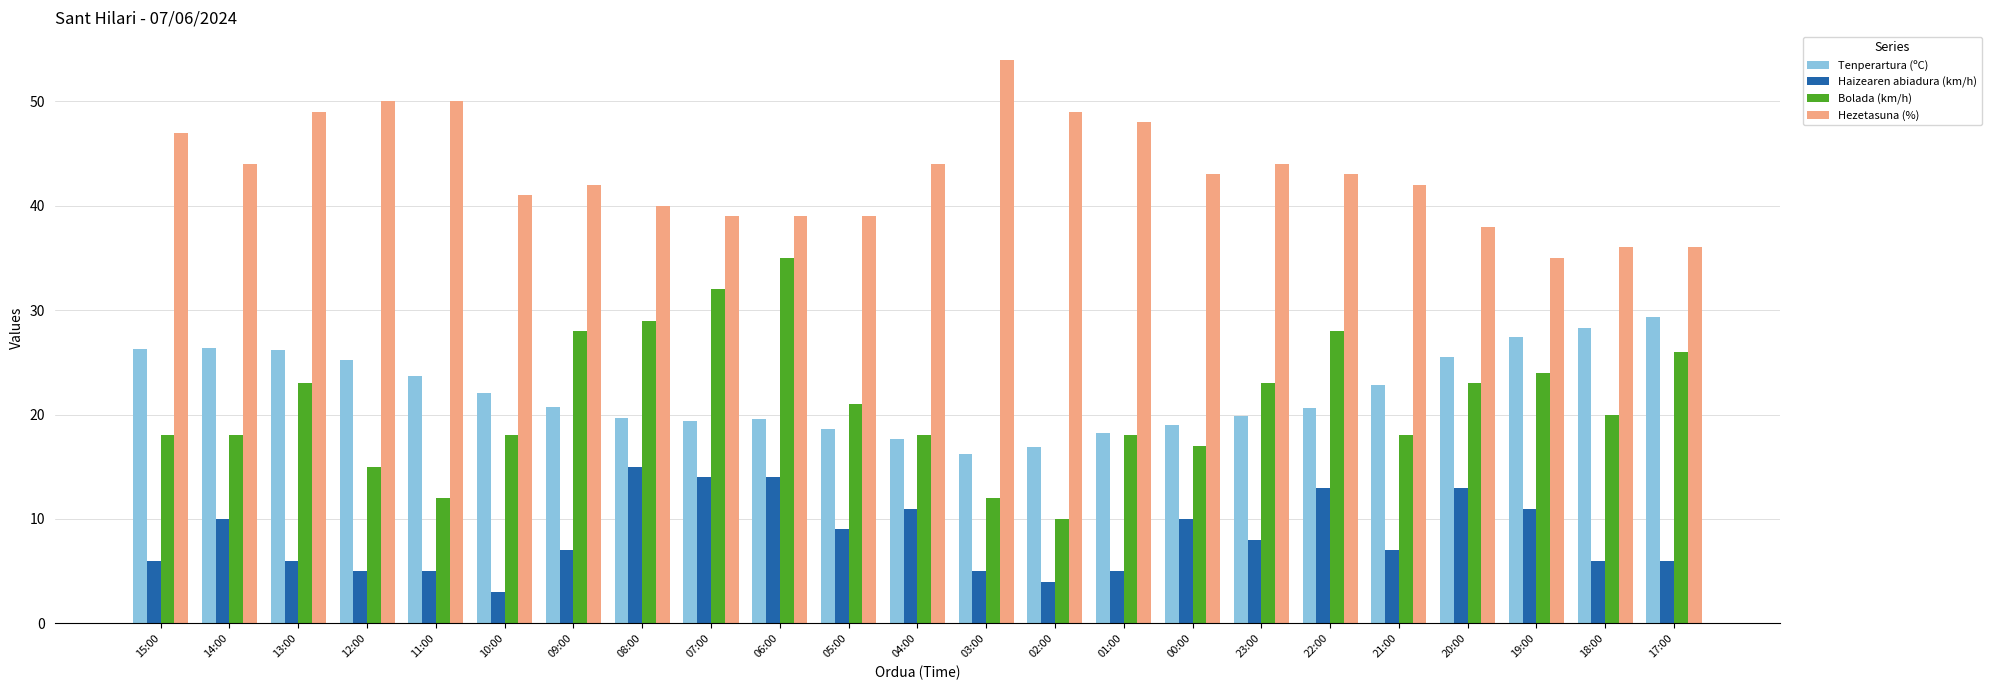

What is the label of the 2nd bar from the right?

18:00